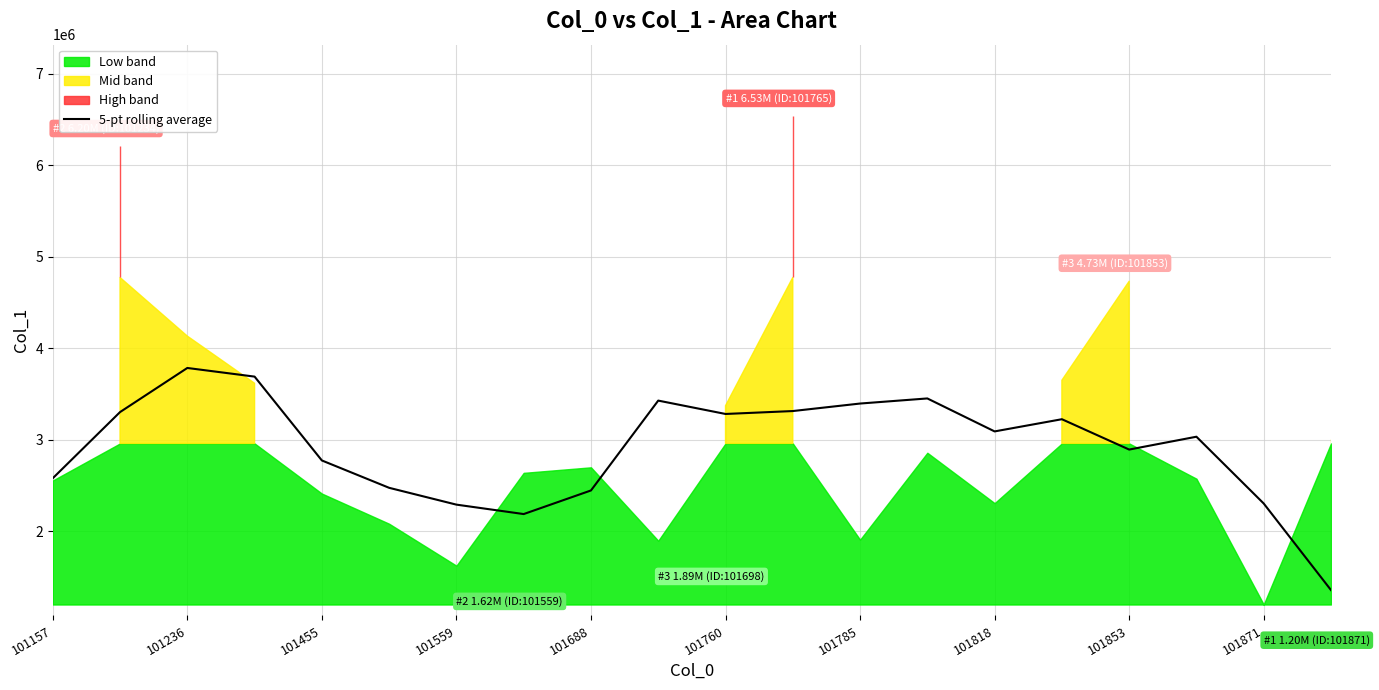

What is the highest value of the 5-pt rolling average series?

3782412.9